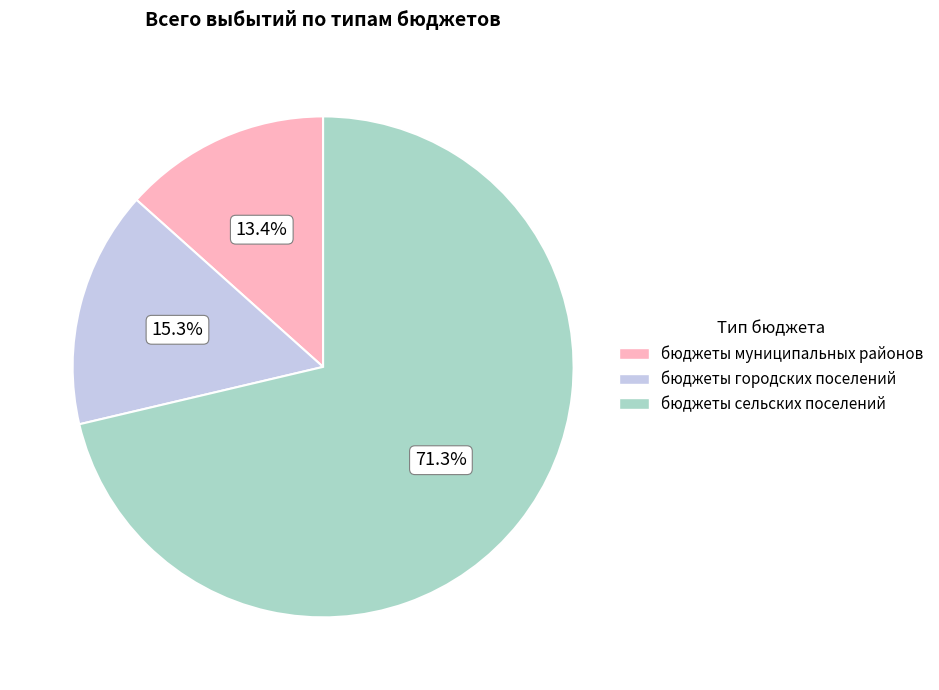

What percentage do бюджеты муниципальных районов and бюджеты сельских поселений together represent?

84.7%